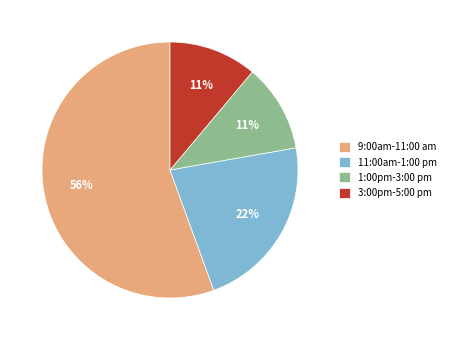

Which has a higher value, 11:00am-1:00 pm or 1:00pm-3:00 pm?

11:00am-1:00 pm